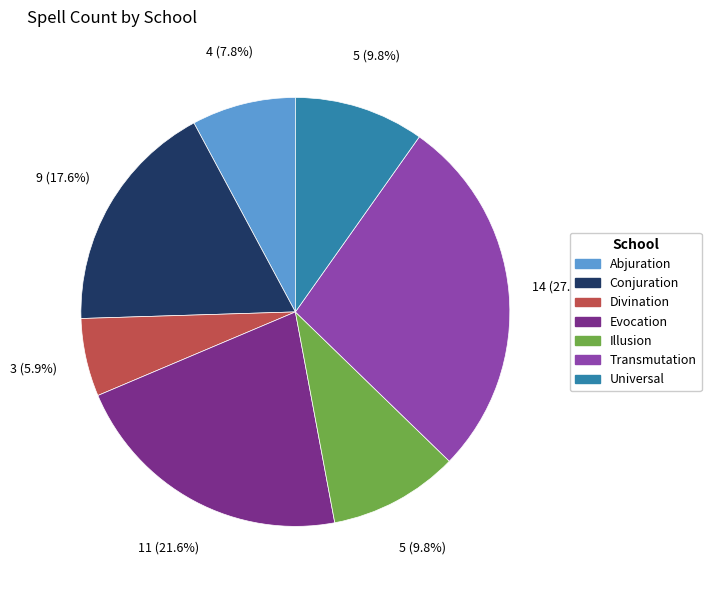

Approximately how many times larger is the value at Evocation compared to Transmutation?

0.8